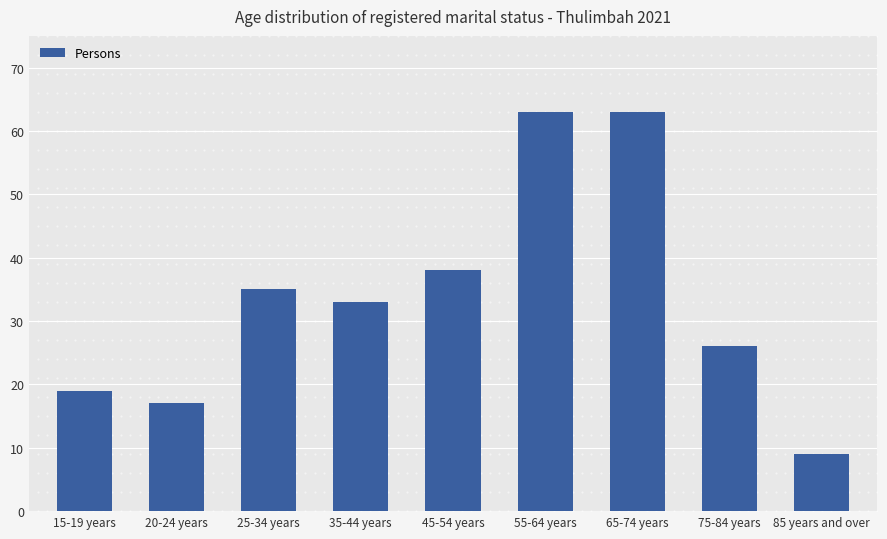

Read the value at 15-19 years.

19